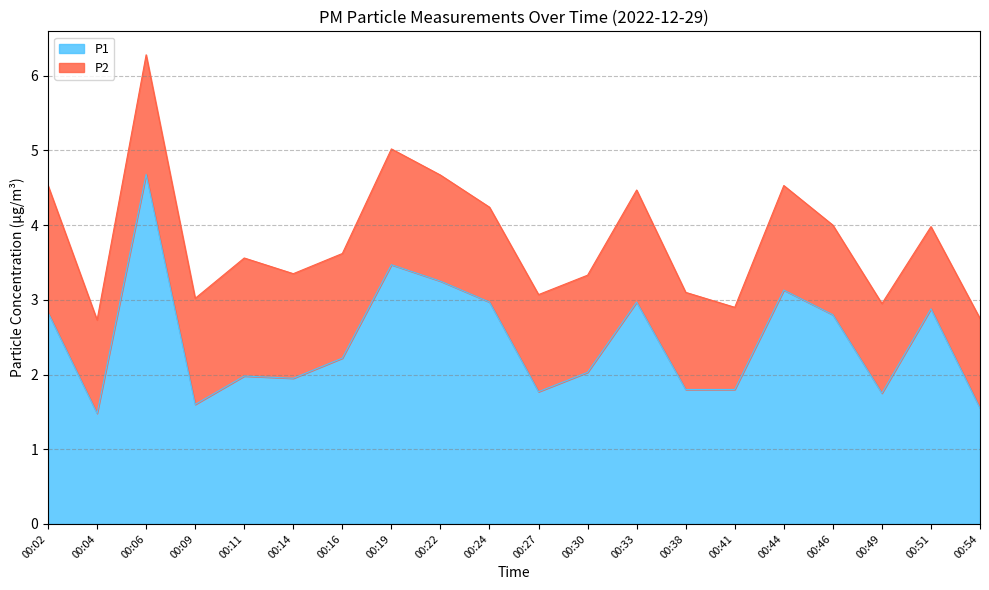

What is the difference between the P1 values at 00:41 and 00:16?

0.4